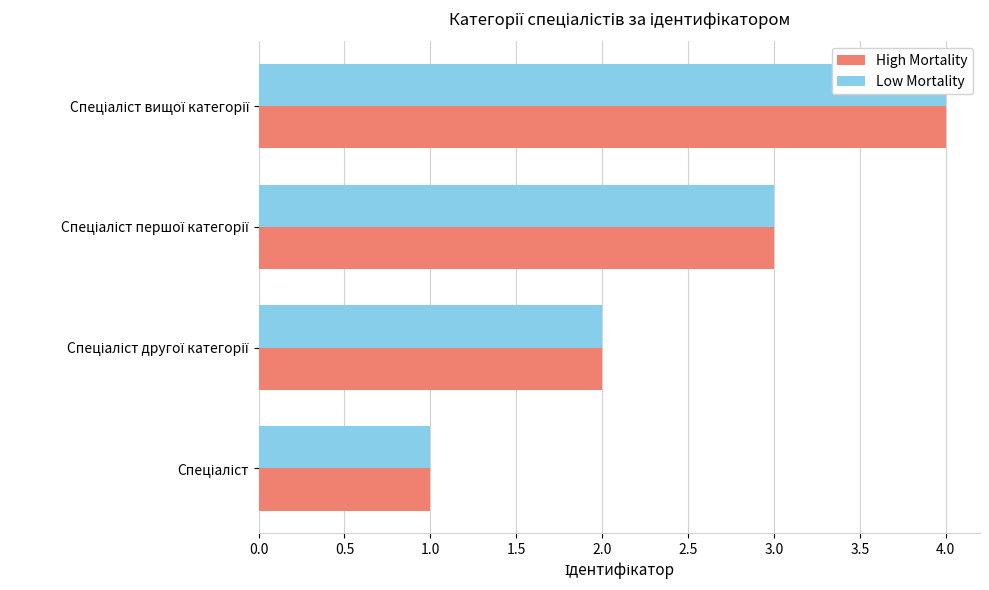

How many bars are there in each group?

2